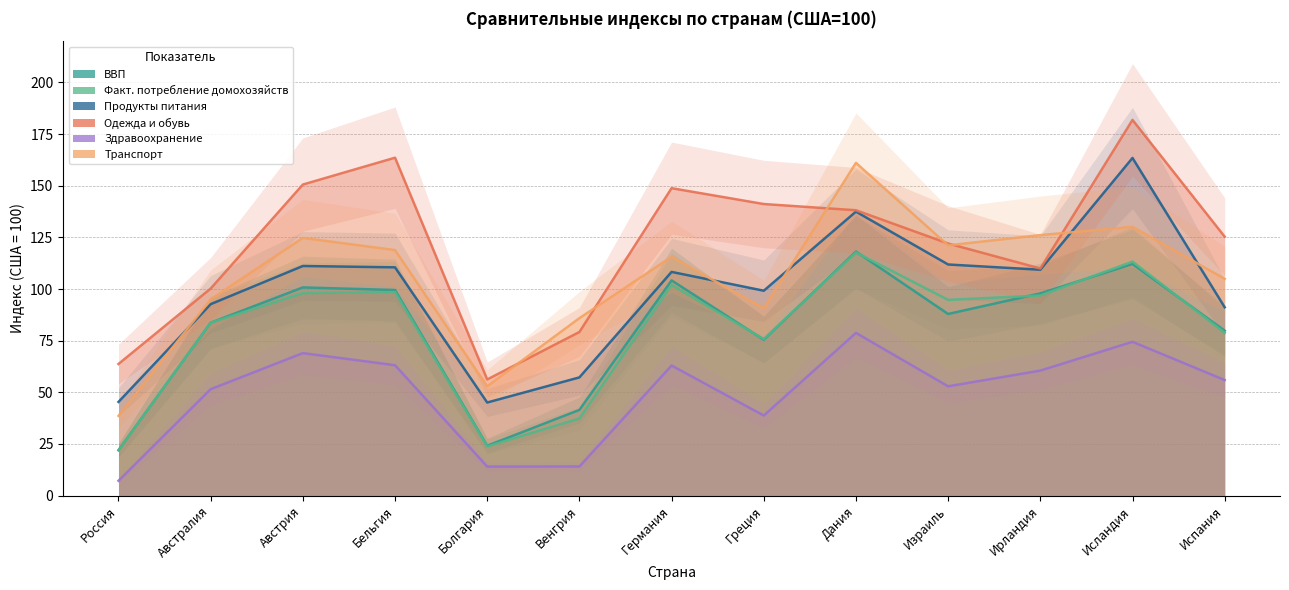

In Факт. потребление домохозяйств, how many points are lower than both neighbors (excluding endpoints)?

3